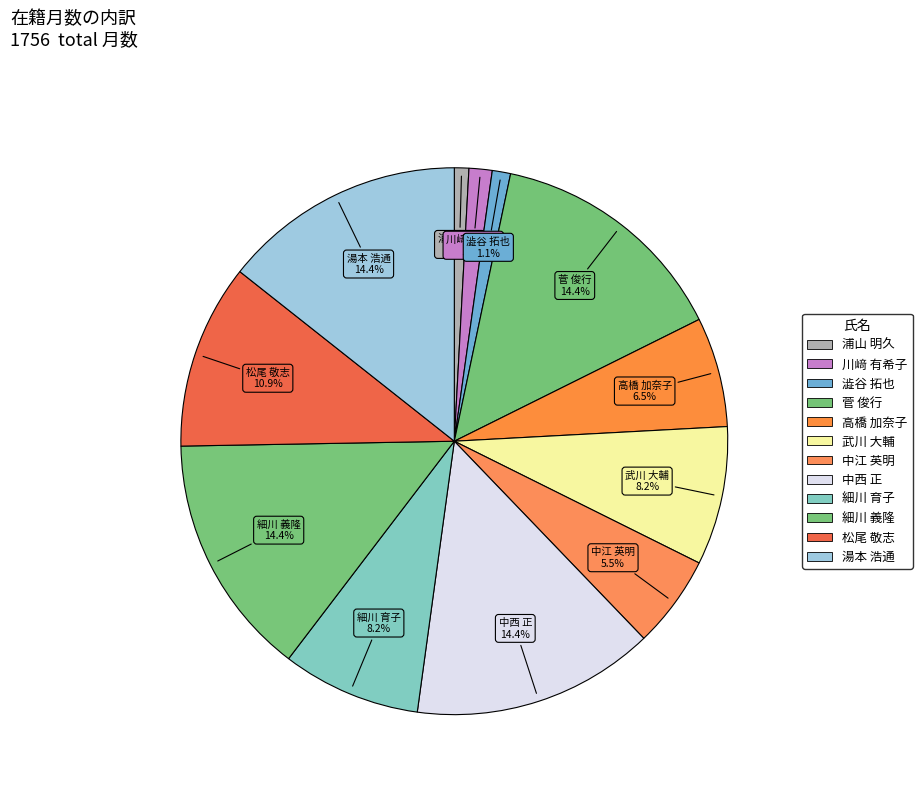

How many slices are in this pie chart?

12